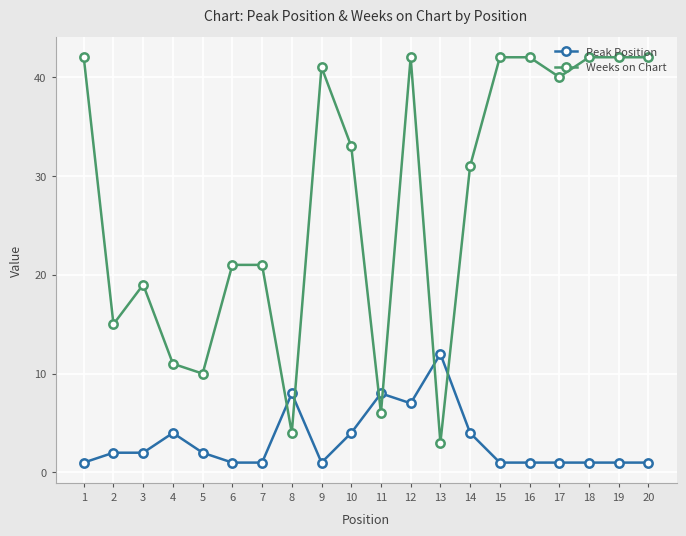

Does the chart have visible grid lines?

Yes